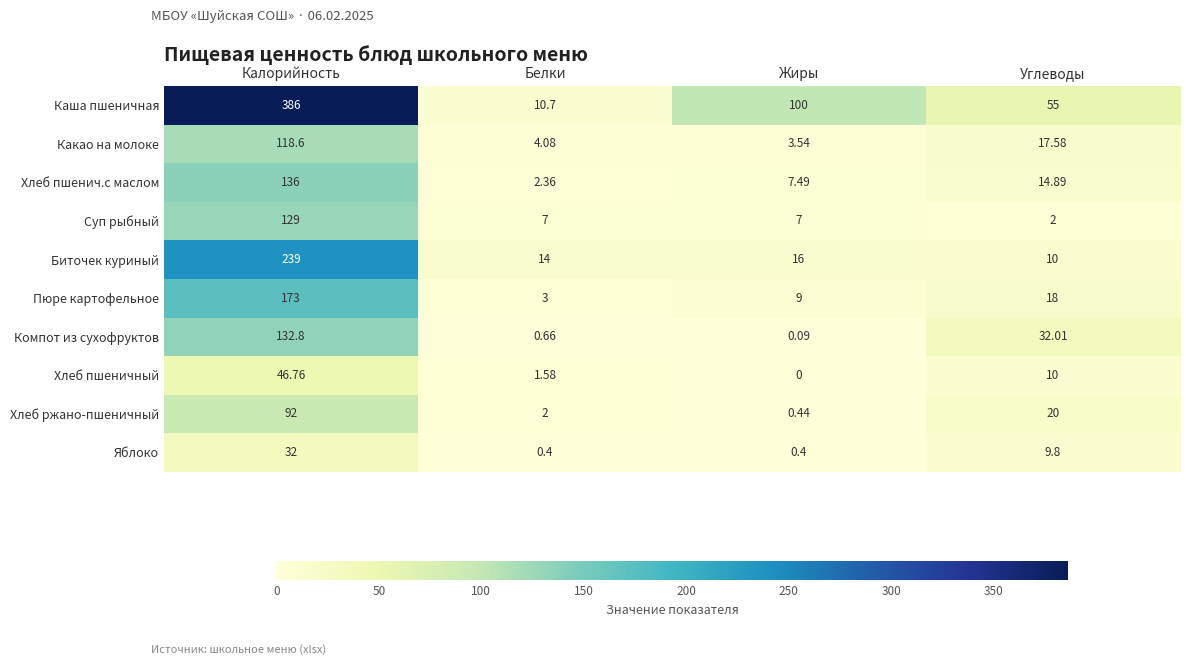

Which category has the highest value in the Какао на молоке series?

Калорийность